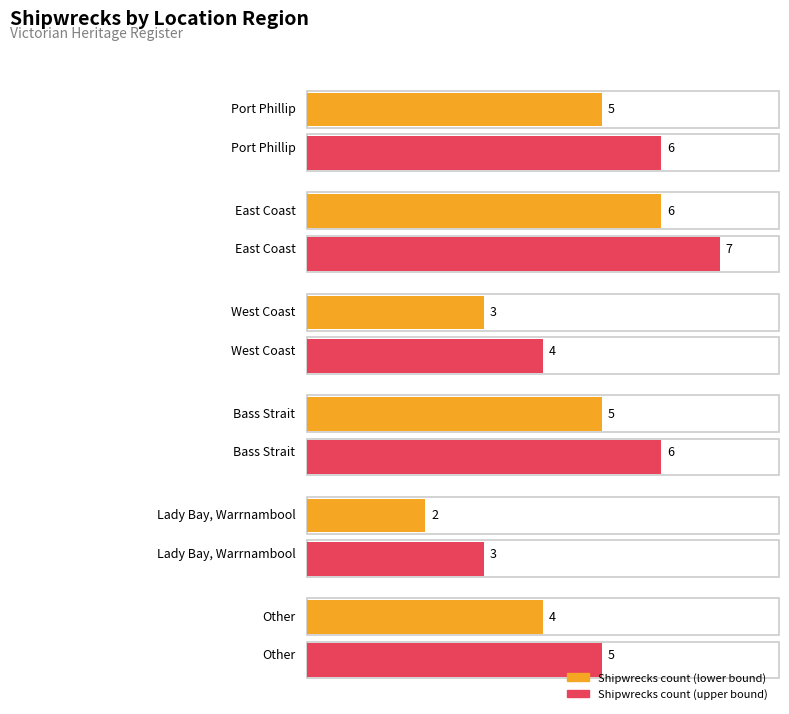

Where is the data nearest to the value 4?

Other